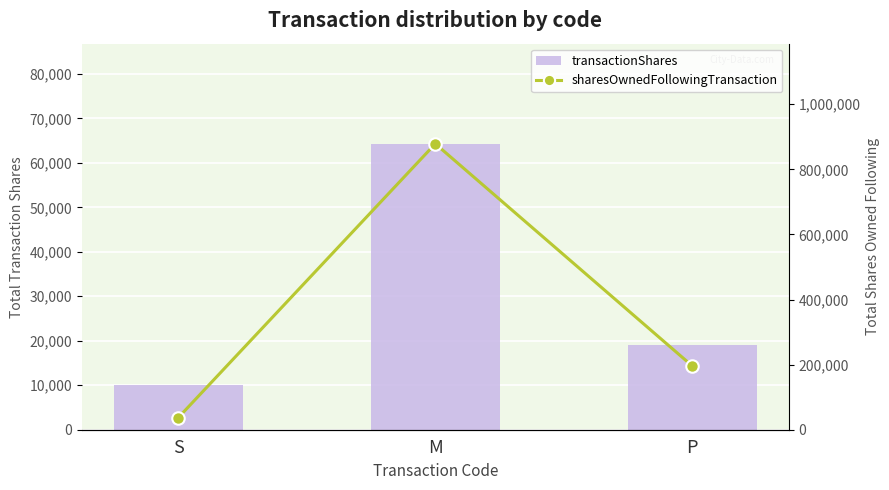

Which series changed the most between S and P?

sharesOwnedFollowingTransaction